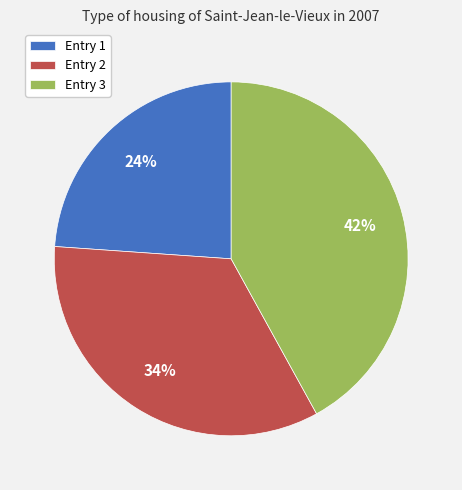

The Entry 1 slice represents 38% of the pie. True or false?

False